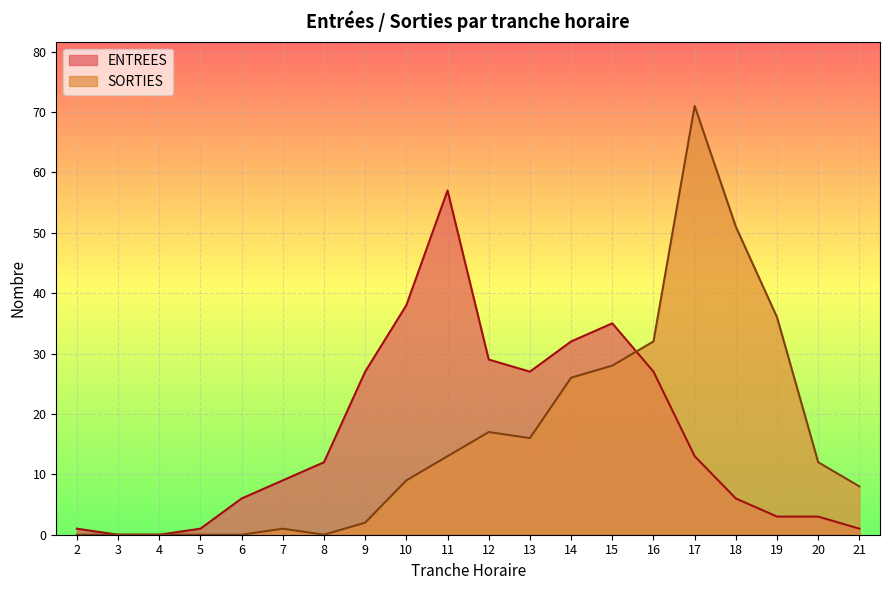

Where is SORTIES nearest to the value 35?

19